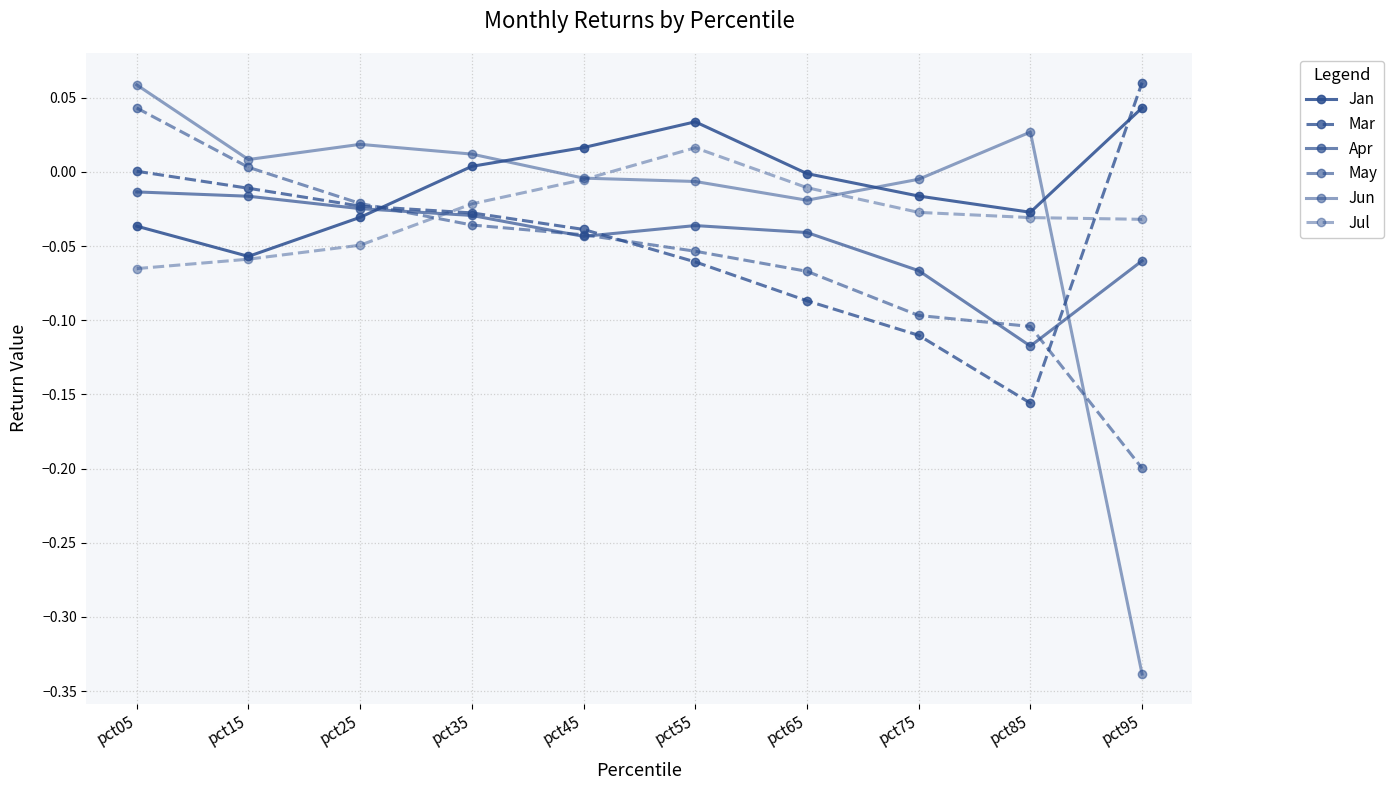

Count the number of categories in the chart.

10